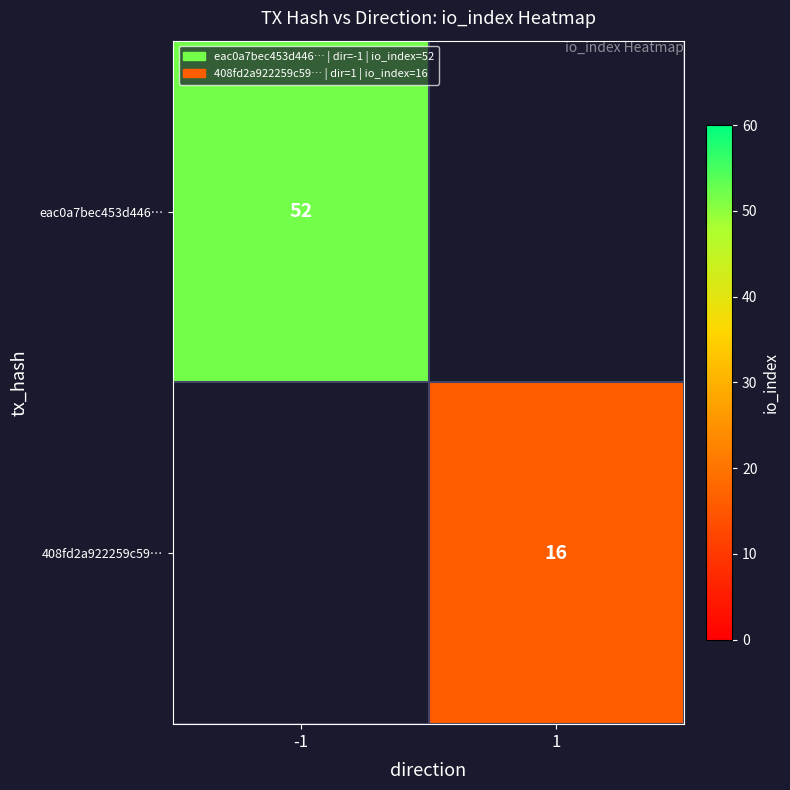

True or false: eac0a7bec453d446… has a value of 52 at -1.

True